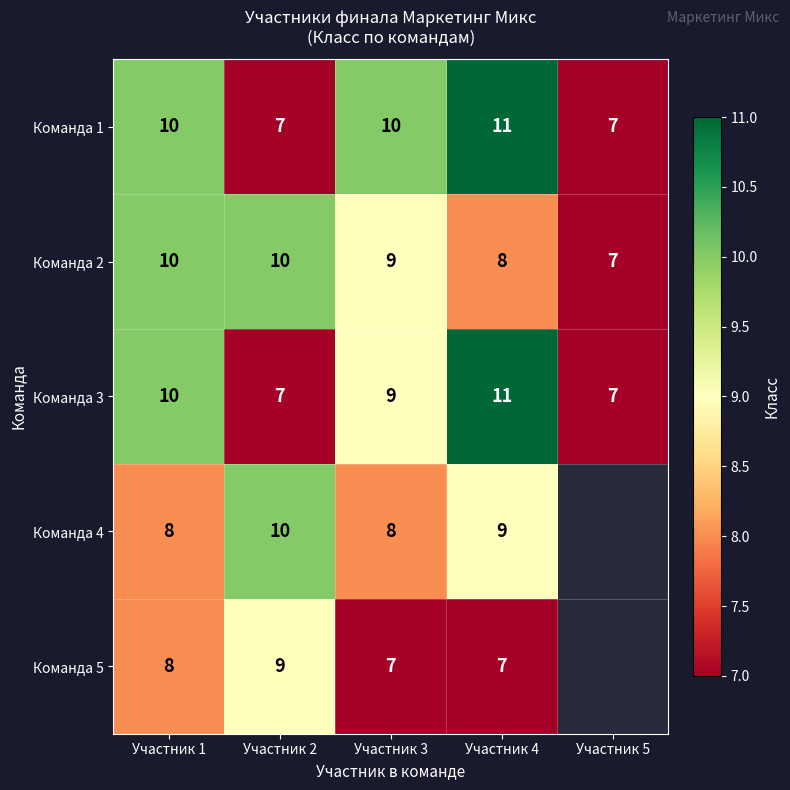

The Команда 1 series shows 7 at Участник 5. True or false?

True